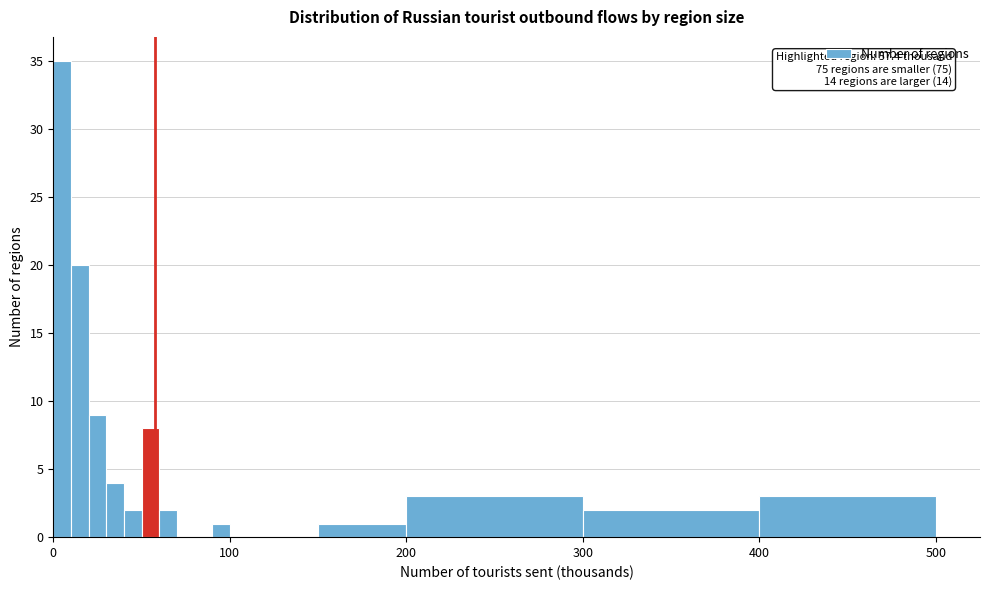

Around what value on the x-axis is the tallest bar? Give the approximate position of its centre, as read against the axis.

10